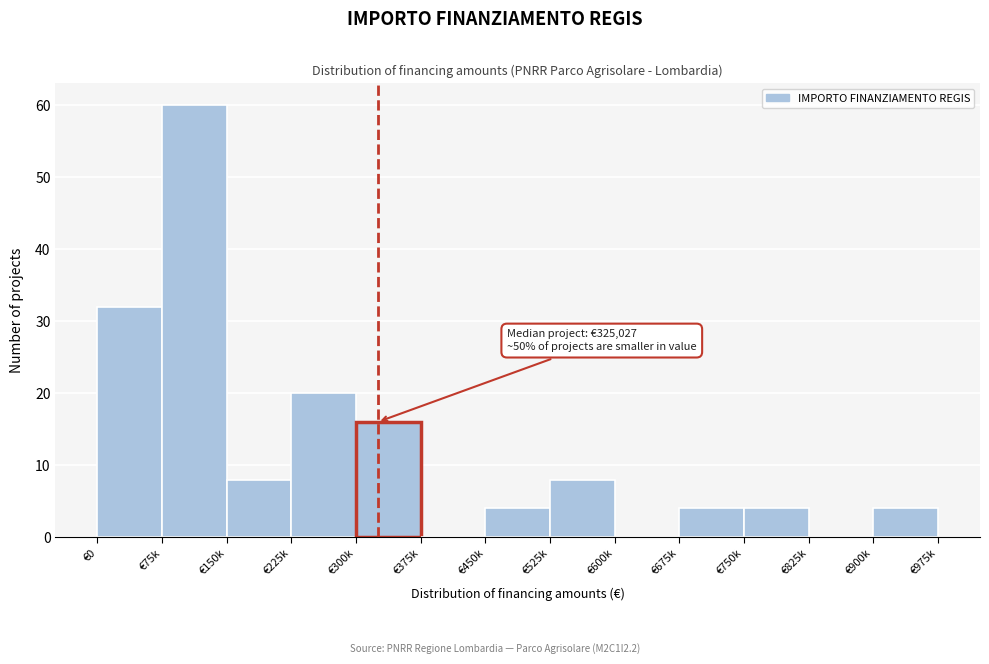

Reading left to right, transcribe all the data shown in this chart.

€0=32	€75k=60	€150k=8	€225k=20	€300k=16	€375k=0	€450k=4	€525k=8	€600k=0	€675k=4	€750k=4	€825k=0	€900k=4